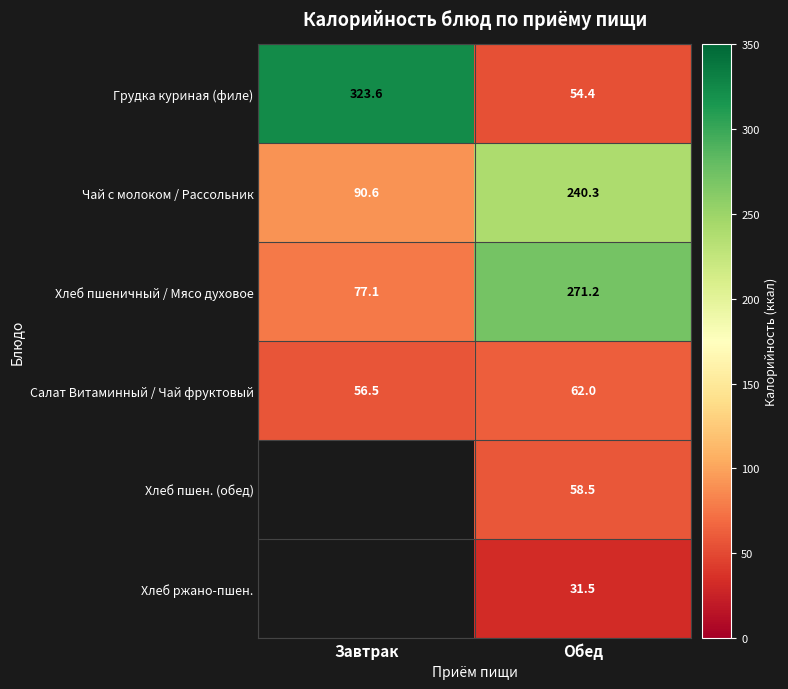

How many categories are shown in the chart?

2